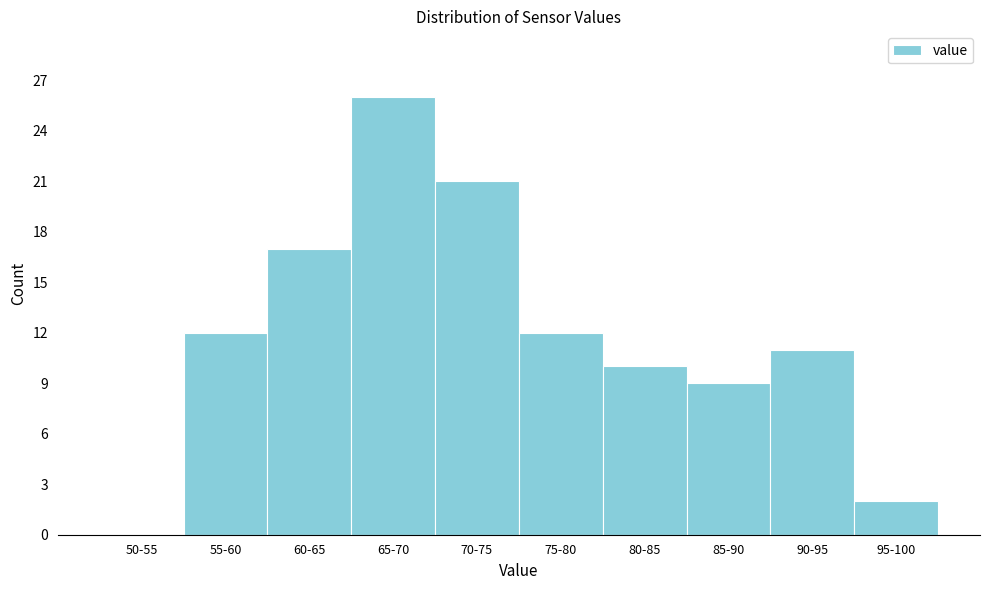

Reading left to right, transcribe all the data shown in this chart.

50-55=0	55-60=12	60-65=17	65-70=26	70-75=21	75-80=12	80-85=10	85-90=9	90-95=11	95-100=2